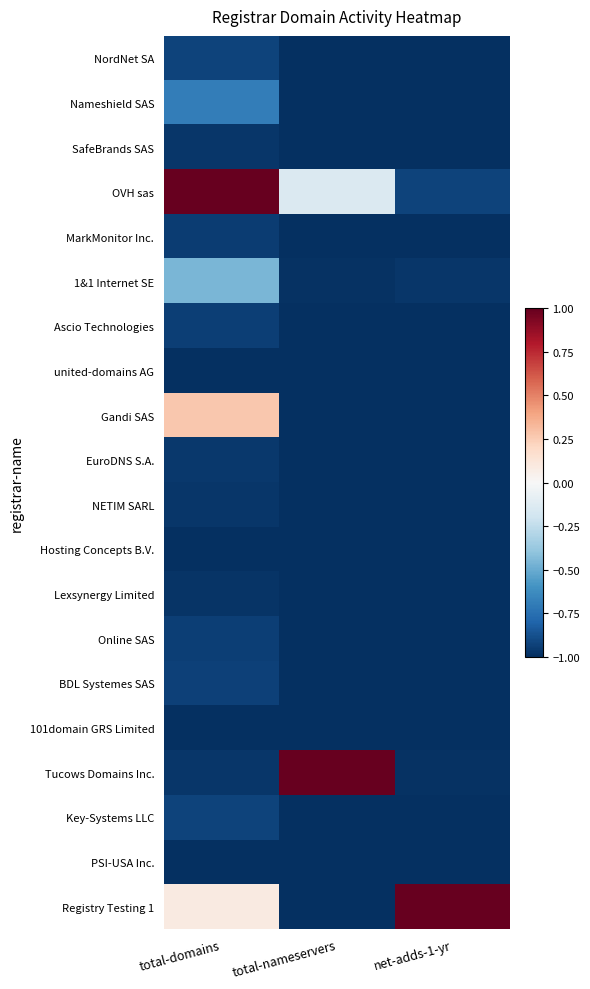

What is the difference between the highest and lowest values at total-domains?

2.0